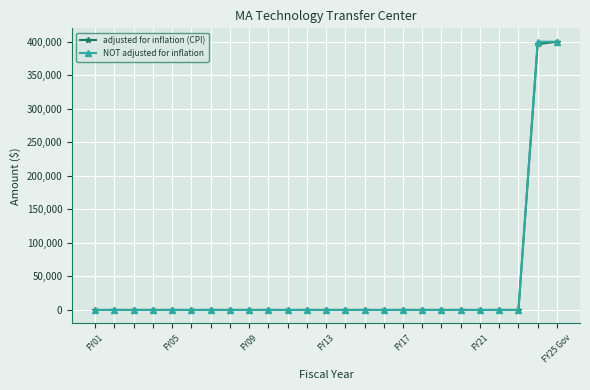

What is the maximum value shown in the chart?

400000